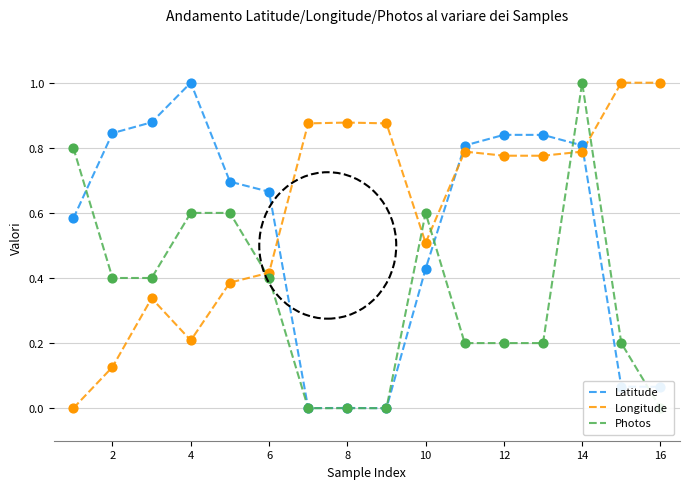

After their last crossing, which series has the higher values: Latitude or Longitude?

Longitude